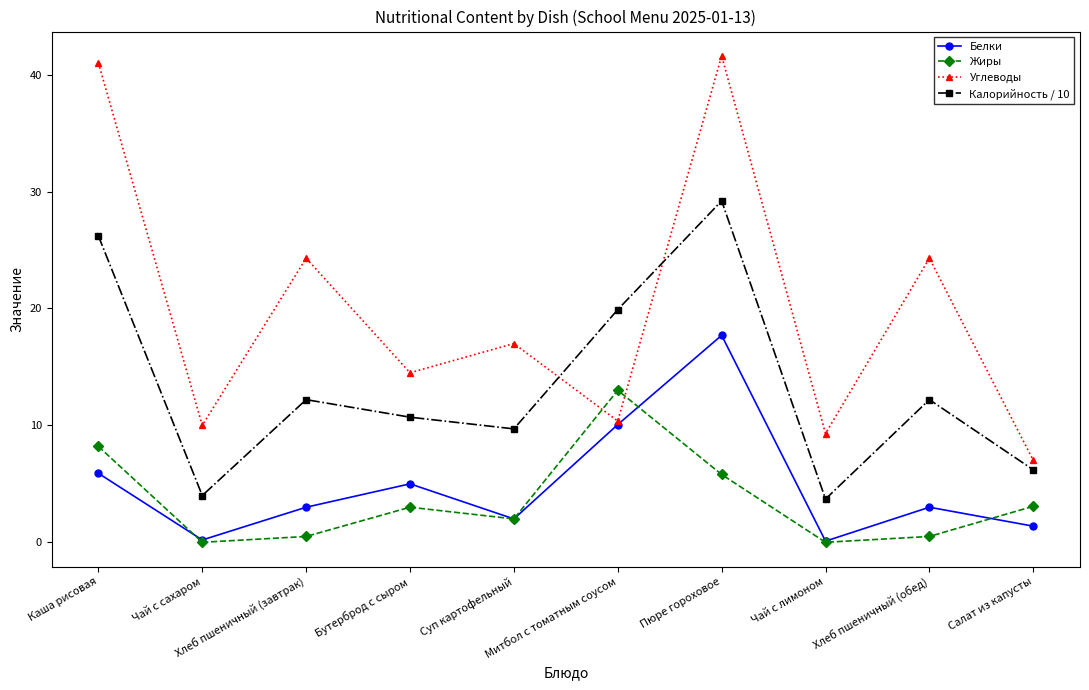

True or false: Жиры and Калорийность / 10 intersect in this chart.

False